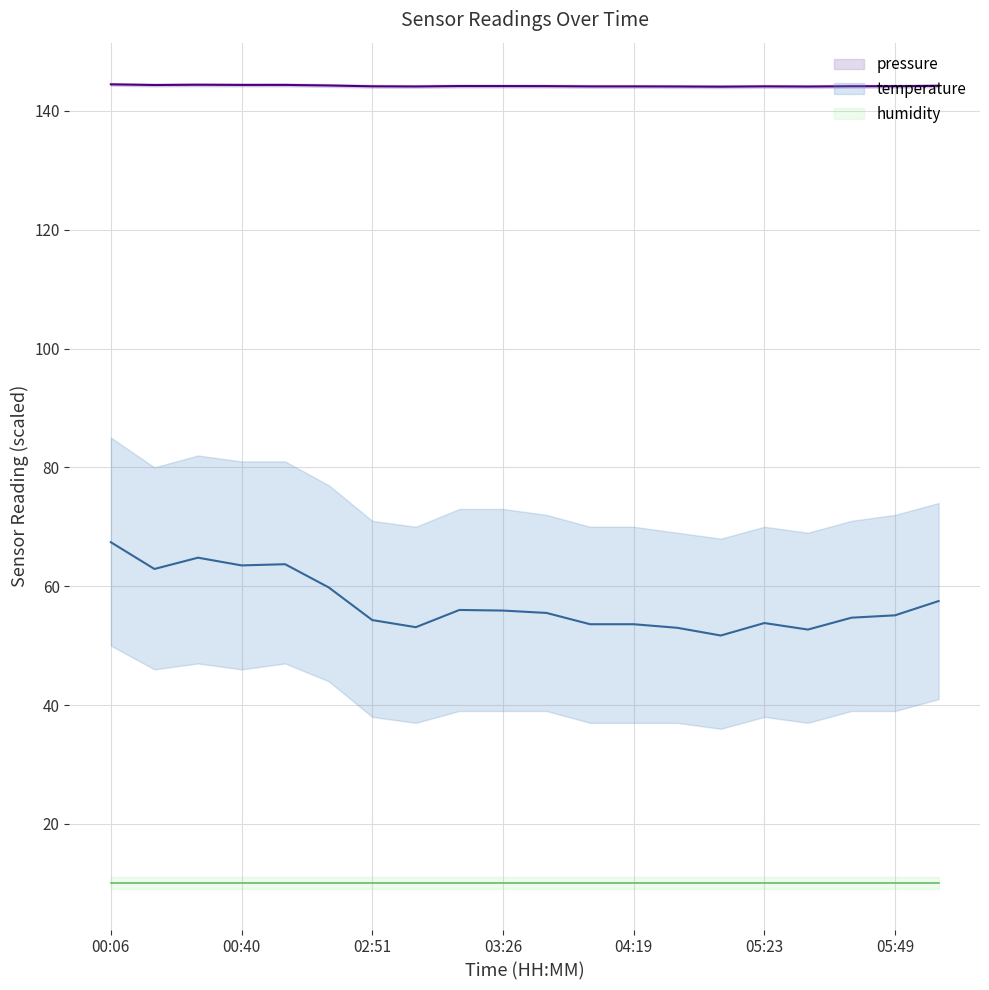

Rank the series by their maximum value, from highest to lowest.

pressure, temperature, humidity